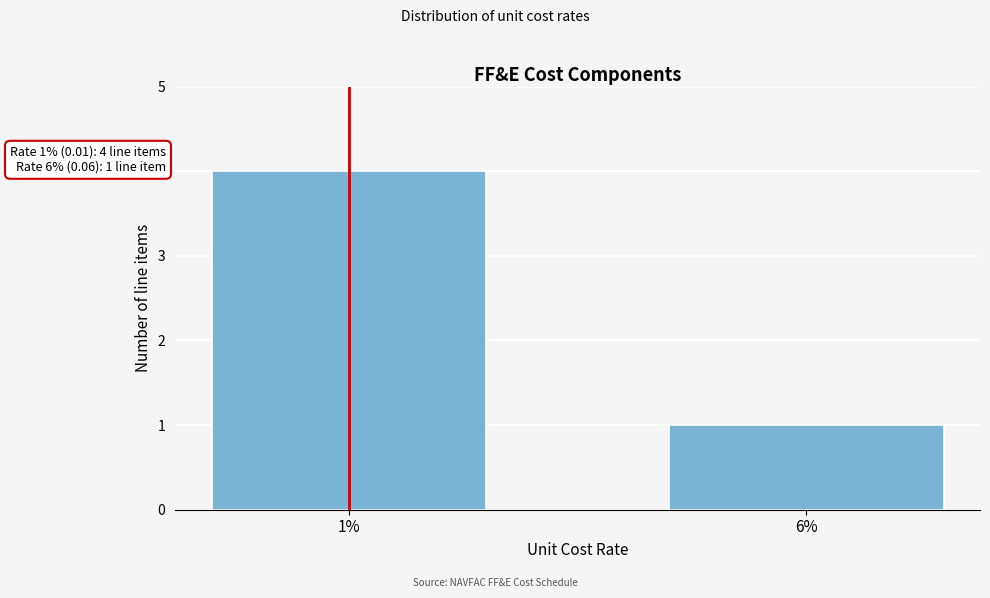

Reading left to right, transcribe all the data shown in this chart.

4	1